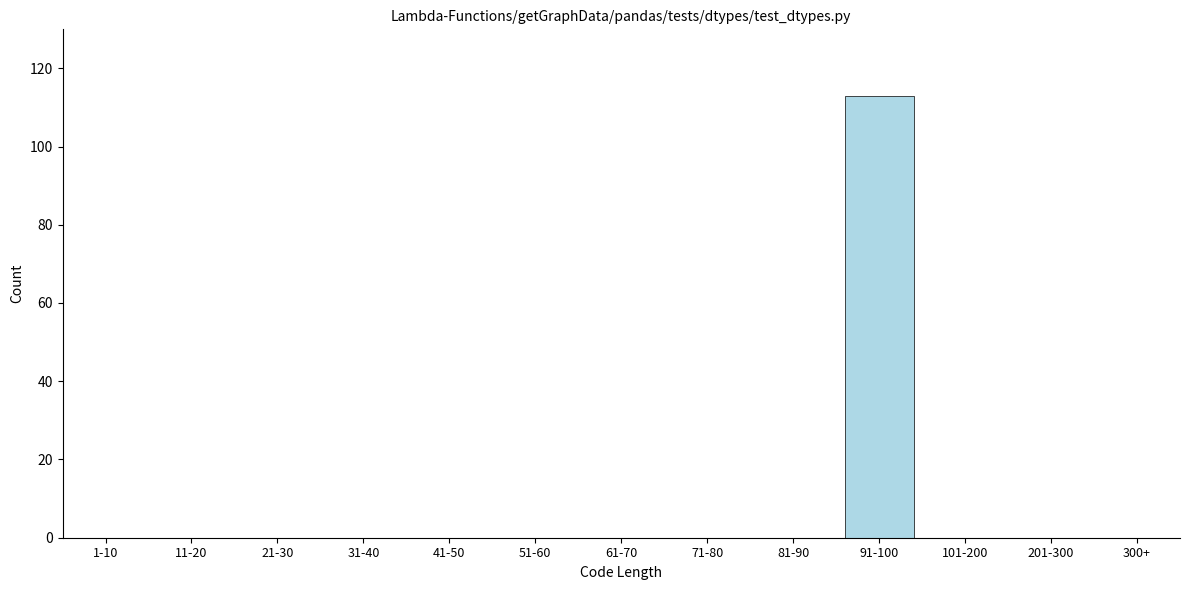

Reading left to right, extract all data points from this chart.

1-10=0	11-20=0	21-30=0	31-40=0	41-50=0	51-60=0	61-70=0	71-80=0	81-90=0	91-100=113	101-200=0	201-300=0	300+=0